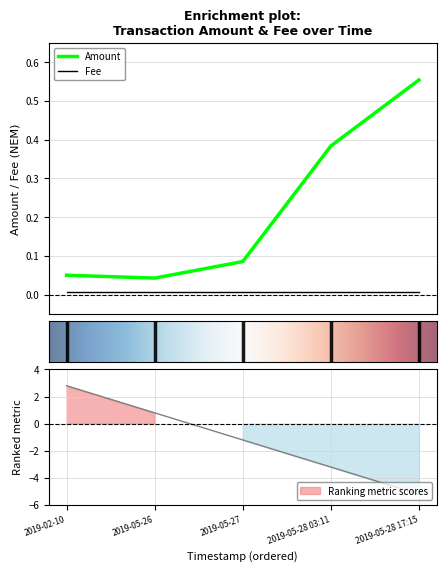

The chart shows a value of 0.1 at 2019-05-27. True or false?

True